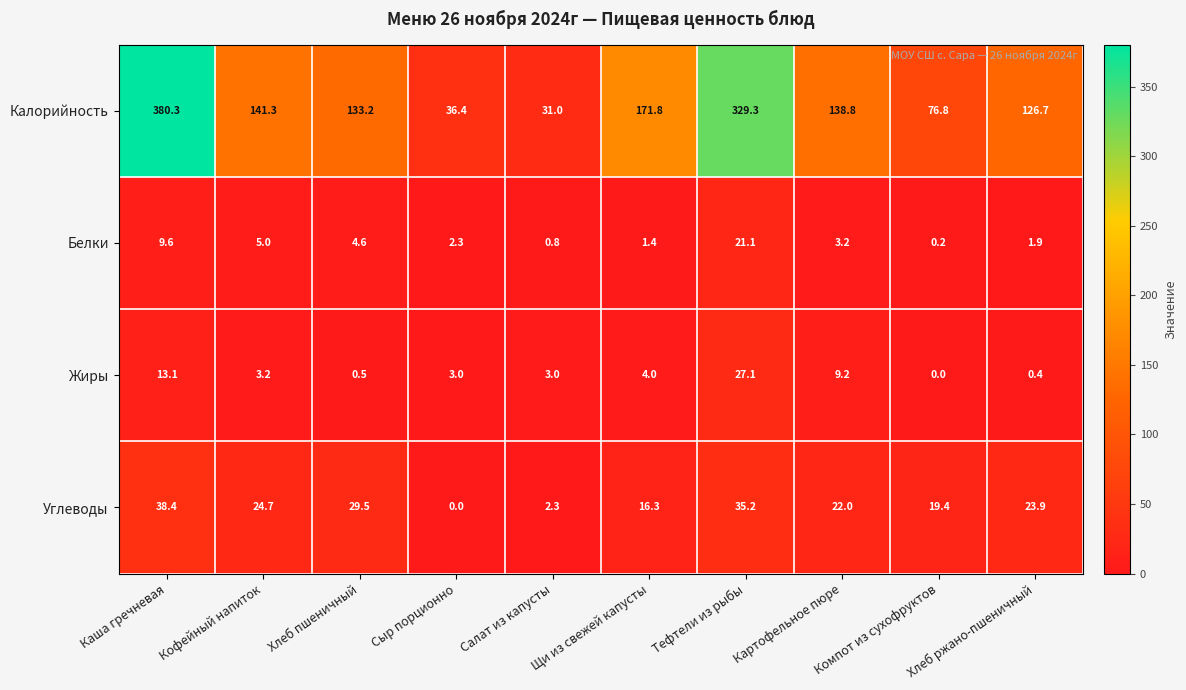

Rank the series at Хлеб ржано-пшеничный from lowest to highest value.

Жиры, Белки, Углеводы, Калорийность